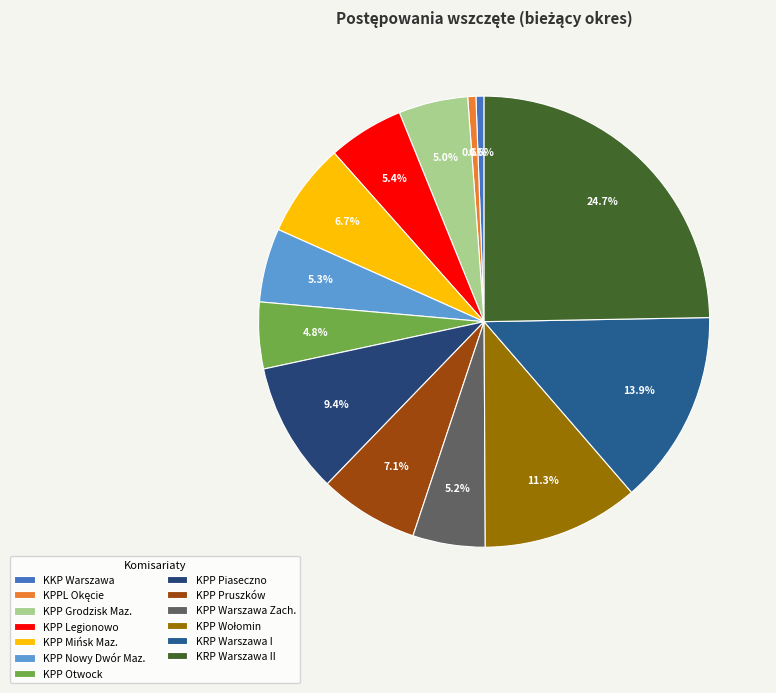

To the nearest percent, what percentage of the pie is KPP Wołomin?

11%